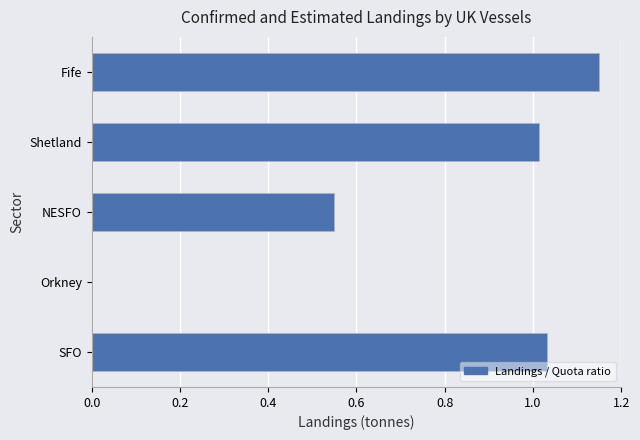

Are the bars grouped side by side (vs. stacked)?

No